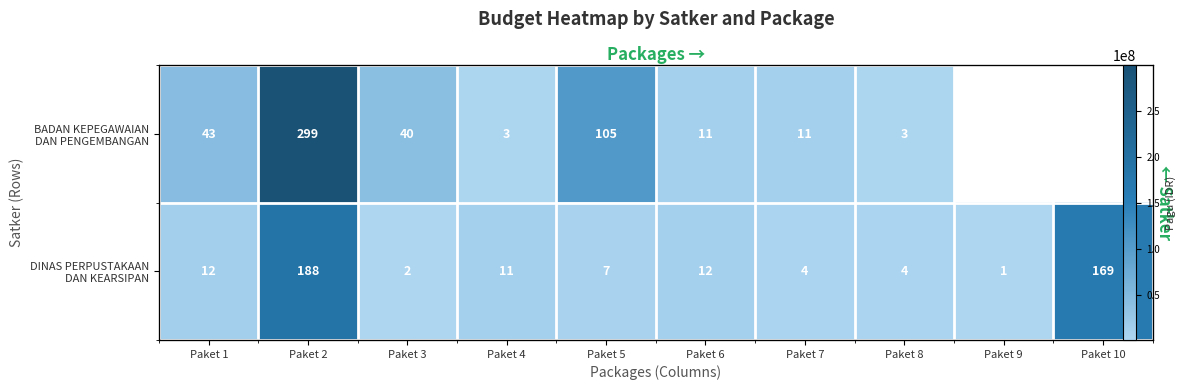

How many values in the DINAS PERPUSTAKAAN DAN KEARSIPAN series are below 11250000?

5